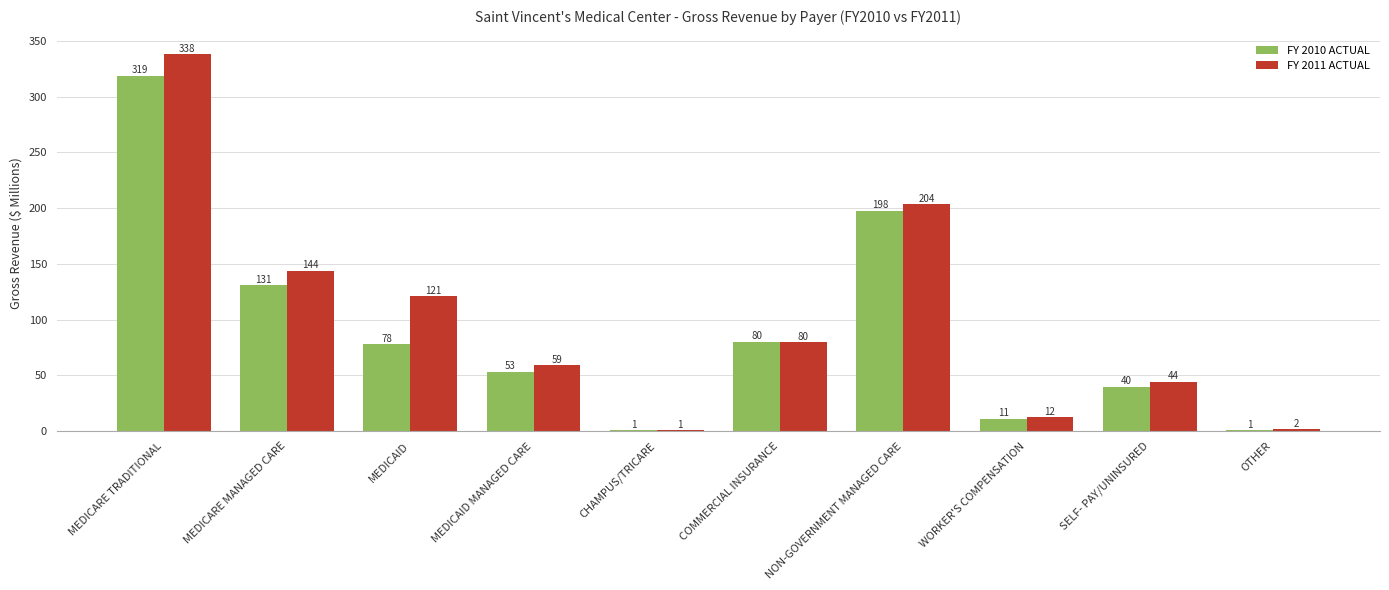

At which category does the chart reach its peak across all series?

MEDICARE TRADITIONAL